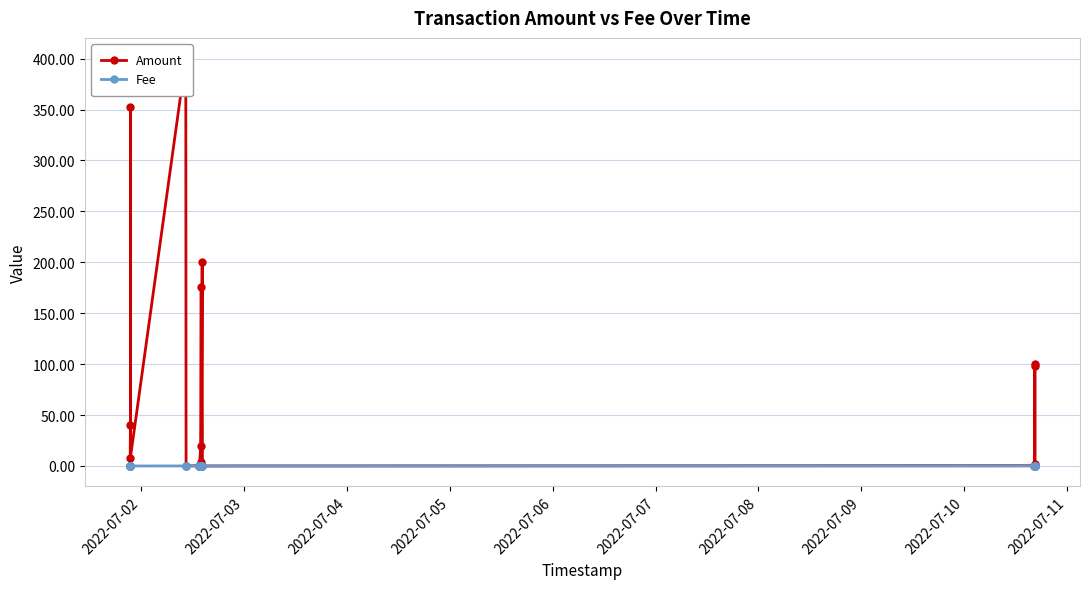

Reading left to right, extract all data points from this chart.

Amount: 0.0	40.0	352.0	0.0	8.1	400.3	0.0	0.3	0.0	20.0	176.0	0.0	4.3	0.3	0.0	200.3	0.0	0.3	0.0	98.0	0.0	2.0	100.3
Fee: 0.0	0.0	0.0	0.0	0.0	0.0	0.0	0.0	0.0	0.0	0.0	0.0	0.0	0.0	0.0	0.0	0.0	0.0	0.0	0.0	0.0	0.0	0.0